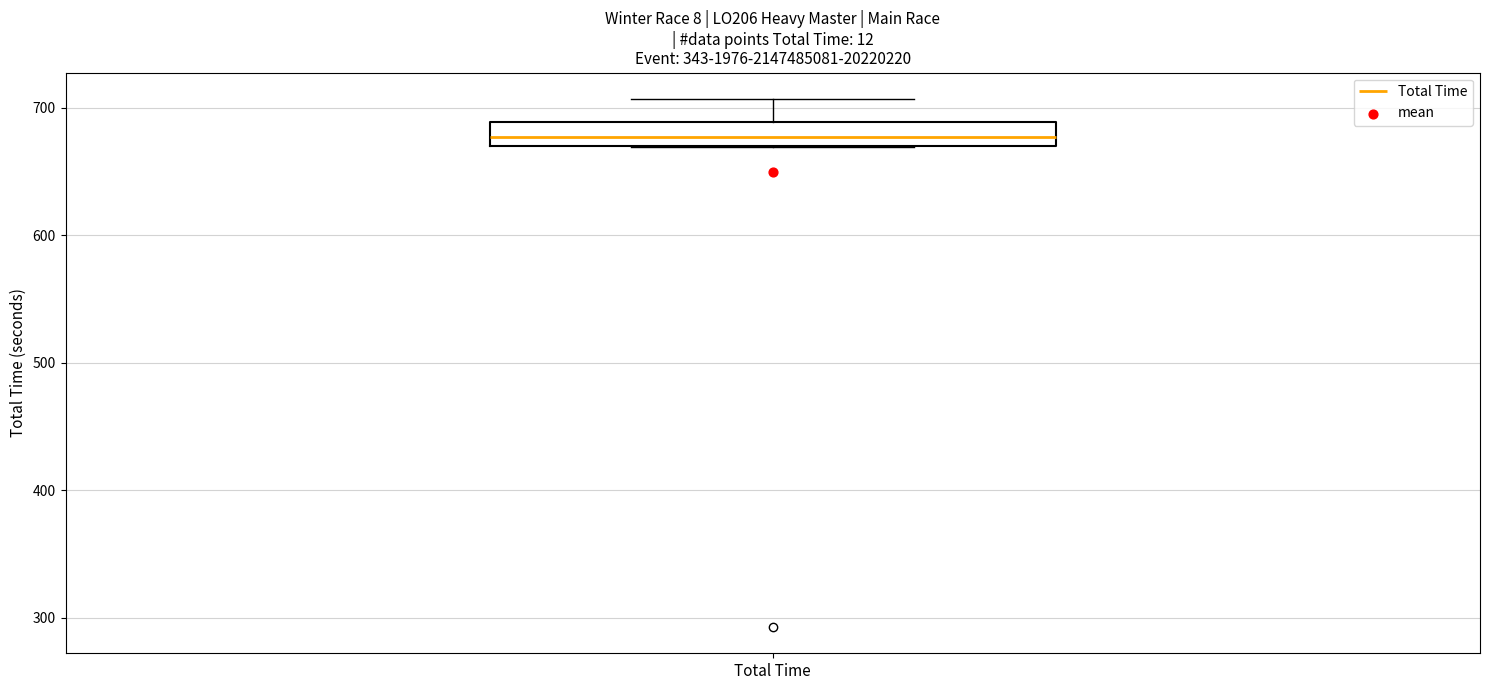

Transcribe this box plot: give where the median line is, the range the box spans, and where the two whiskers end, as read against the y-axis. The values are not printed on the chart, so give them approximately, as read against the axis.

median 680, box 670 to 690, whiskers 670 to 710